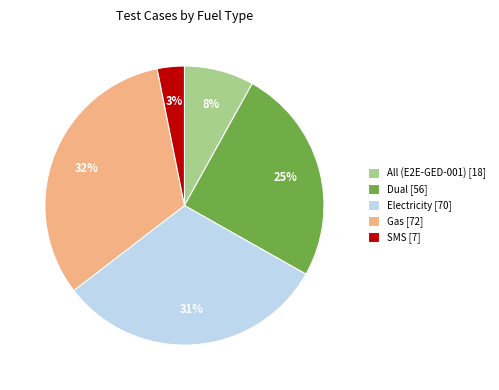

Which category has the smallest portion of the pie?

SMS